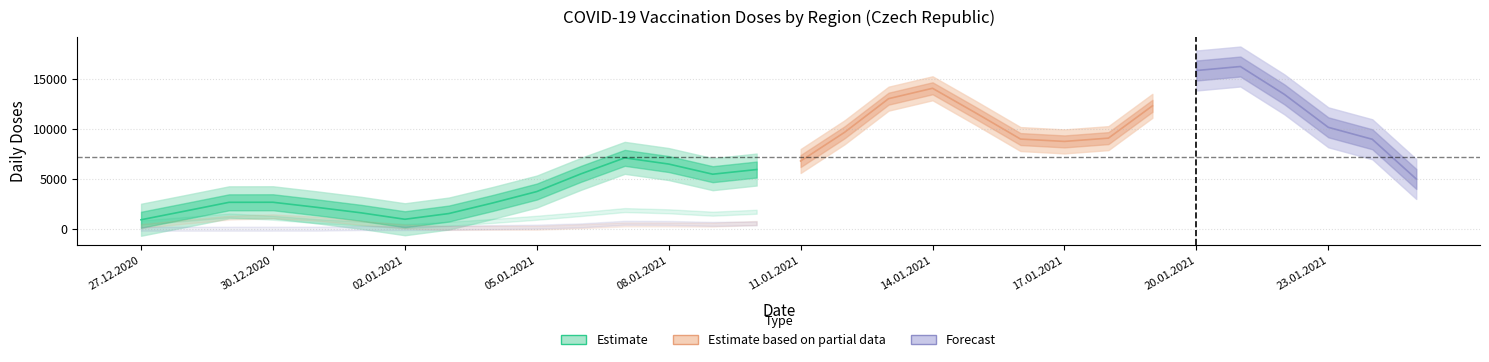

What is the label of the 14th point from the right?

12.01.2021